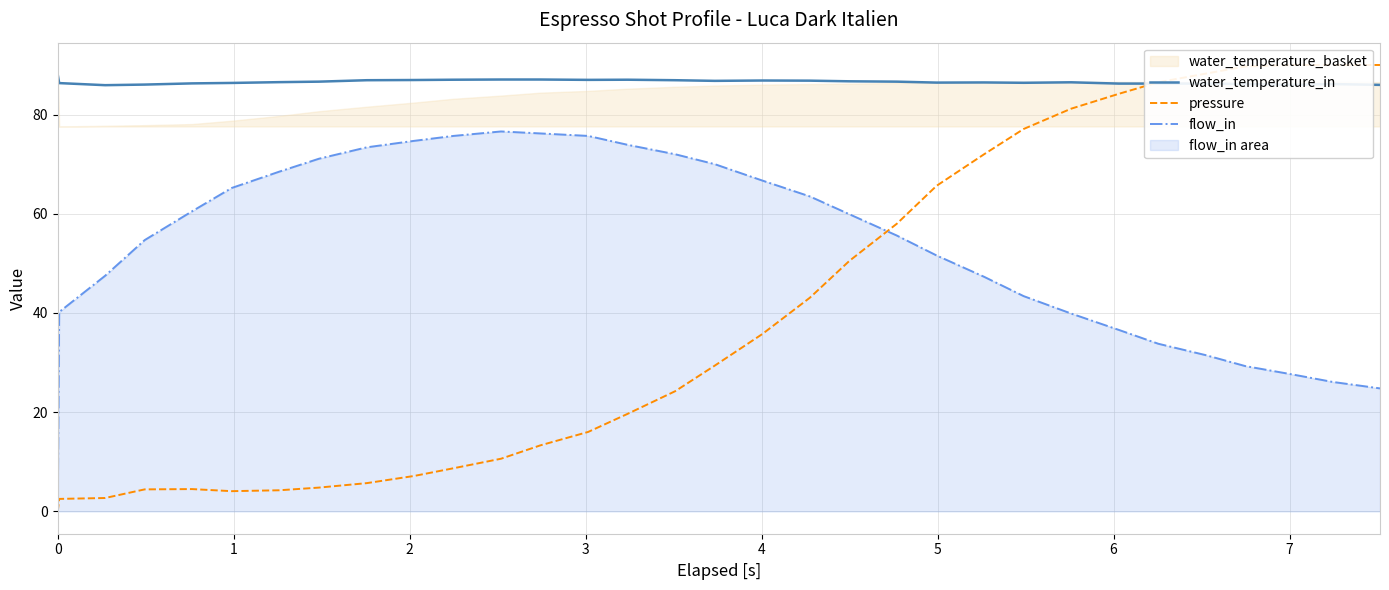

True or false: flow_in and water_temperature_in cross at least once.

False